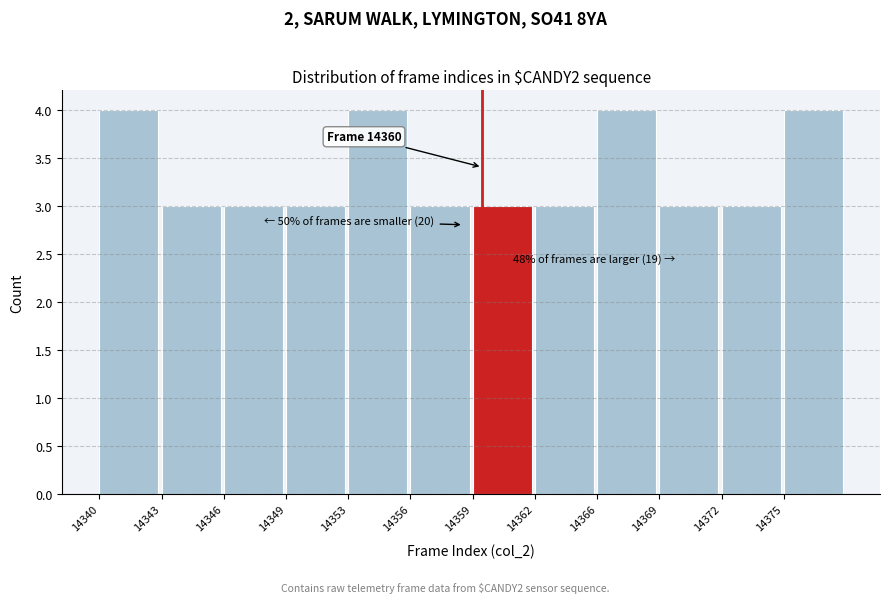

Reading right to left, list all the values displayed in this chart.

4	3	3	4	3	3	3	4	3	3	3	4